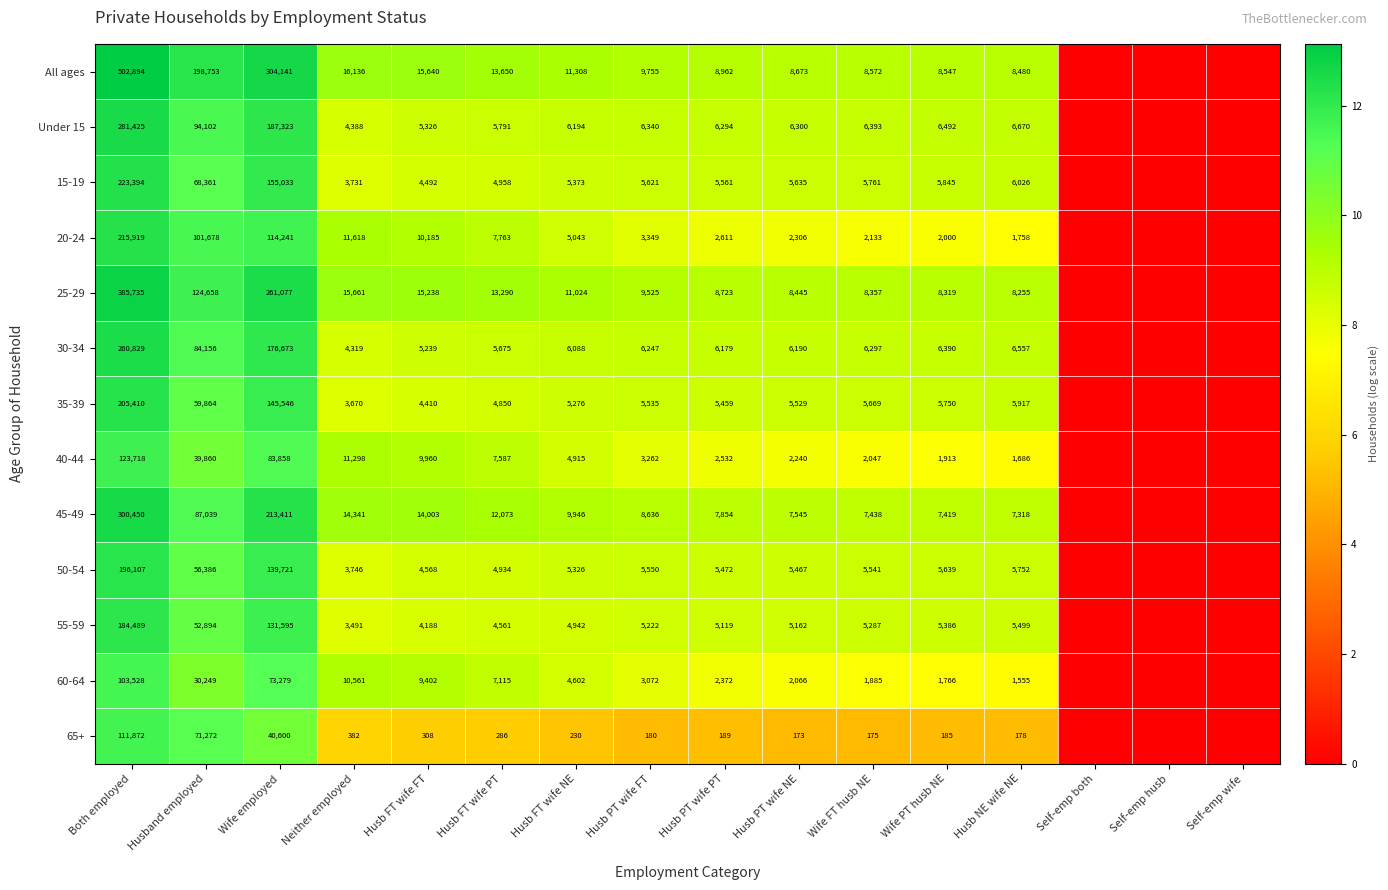

What is the difference between the 35-39 values at Husb FT wife NE and Wife employed?

140270